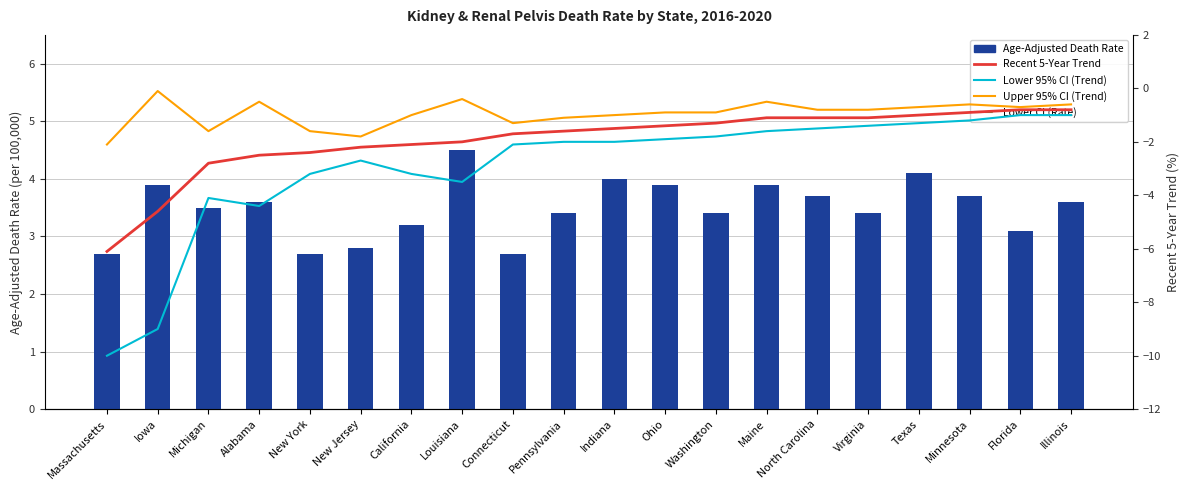

Where is Age-Adjusted Death Rate nearest to the value 3?

Florida